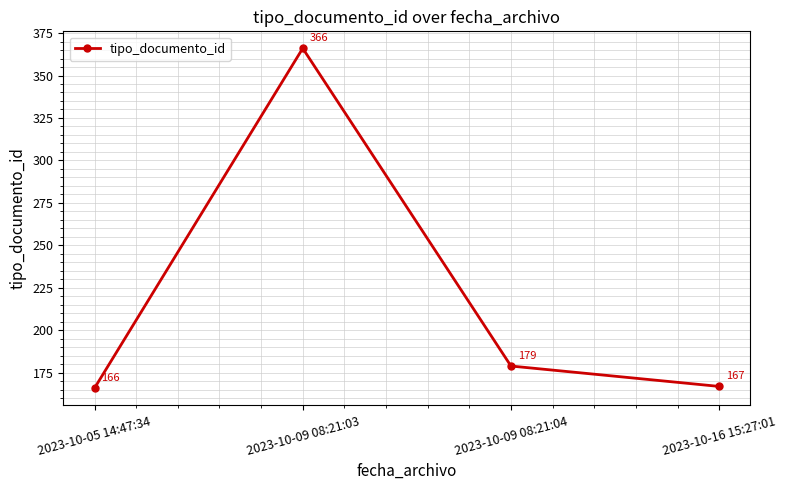

At which category does the chart reach its peak across all series?

2023-10-09 08:21:03